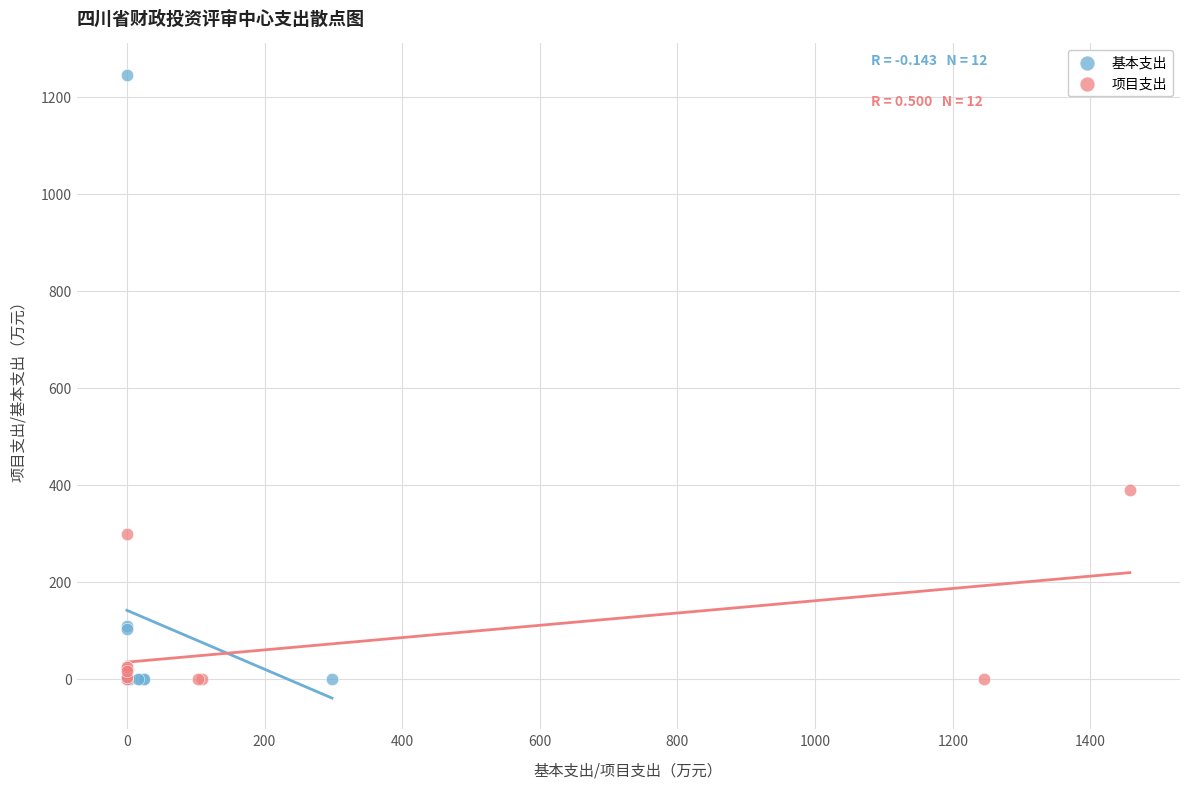

Which series has the largest Y range (max minus min)?

基本支出